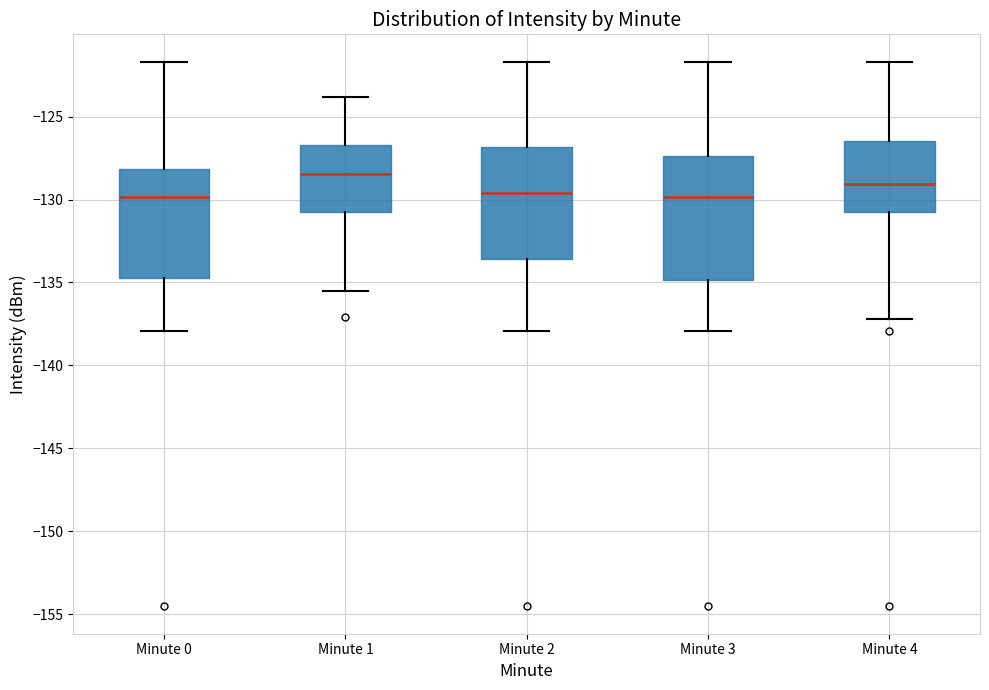

Reading left to right, read every box against the y-axis: the position of its median line, the range the box covers, and the ends of its whiskers. The values are not printed on the chart, so give them approximately, as read against the axis.

Minute 0: median -130.0, box -134.5 to -128.0, whiskers -138.0 to -121.5
Minute 1: median -128.5, box -130.5 to -126.5, whiskers -135.5 to -124.0
Minute 2: median -129.5, box -133.5 to -127.0, whiskers -138.0 to -121.5
Minute 3: median -130.0, box -135.0 to -127.5, whiskers -138.0 to -121.5
Minute 4: median -129.0, box -131.0 to -126.5, whiskers -137.0 to -121.5